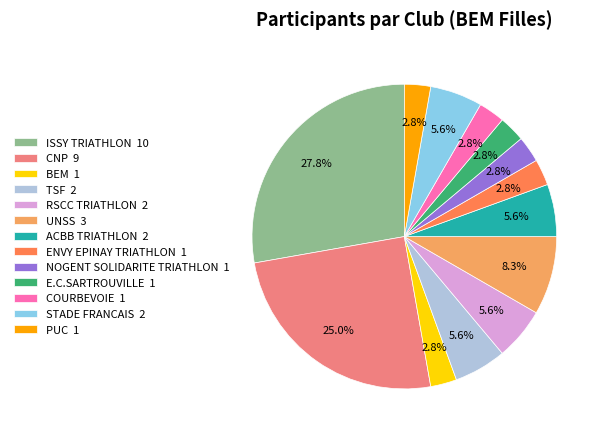

Does any single category account for the majority?

No